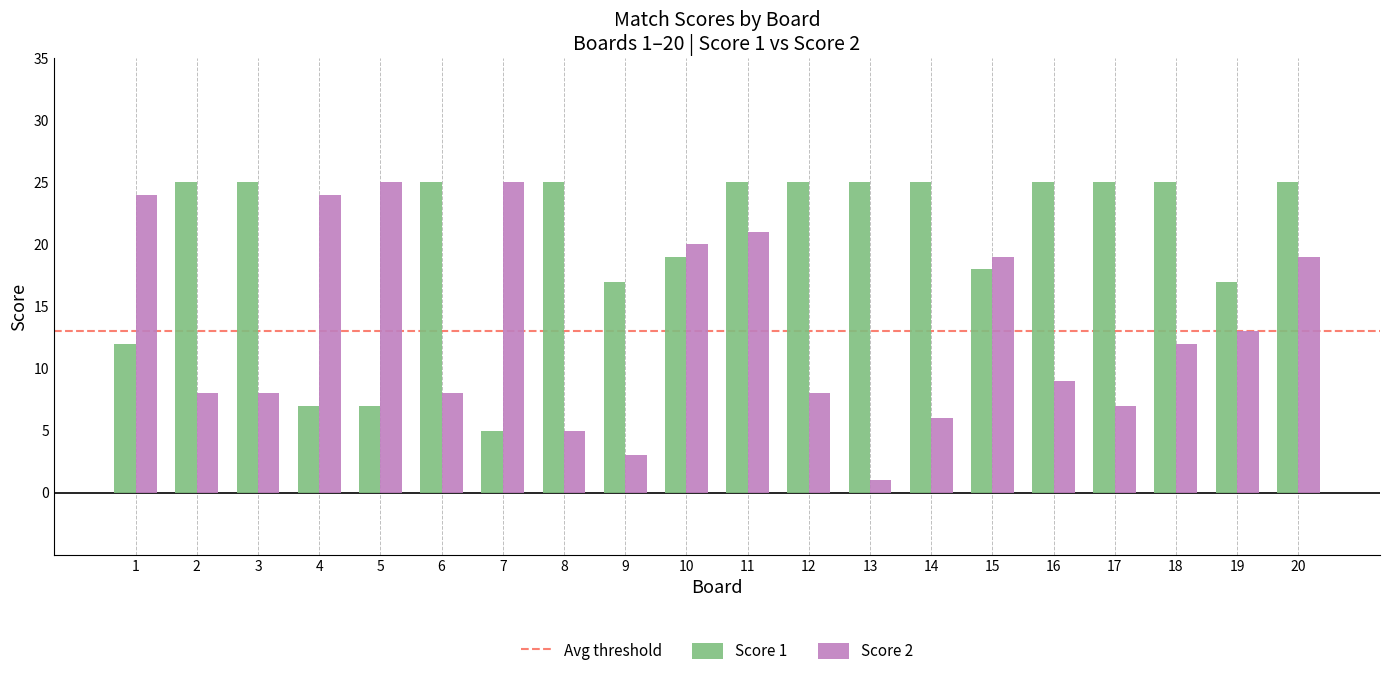

Does the chart contain stacked bars?

No